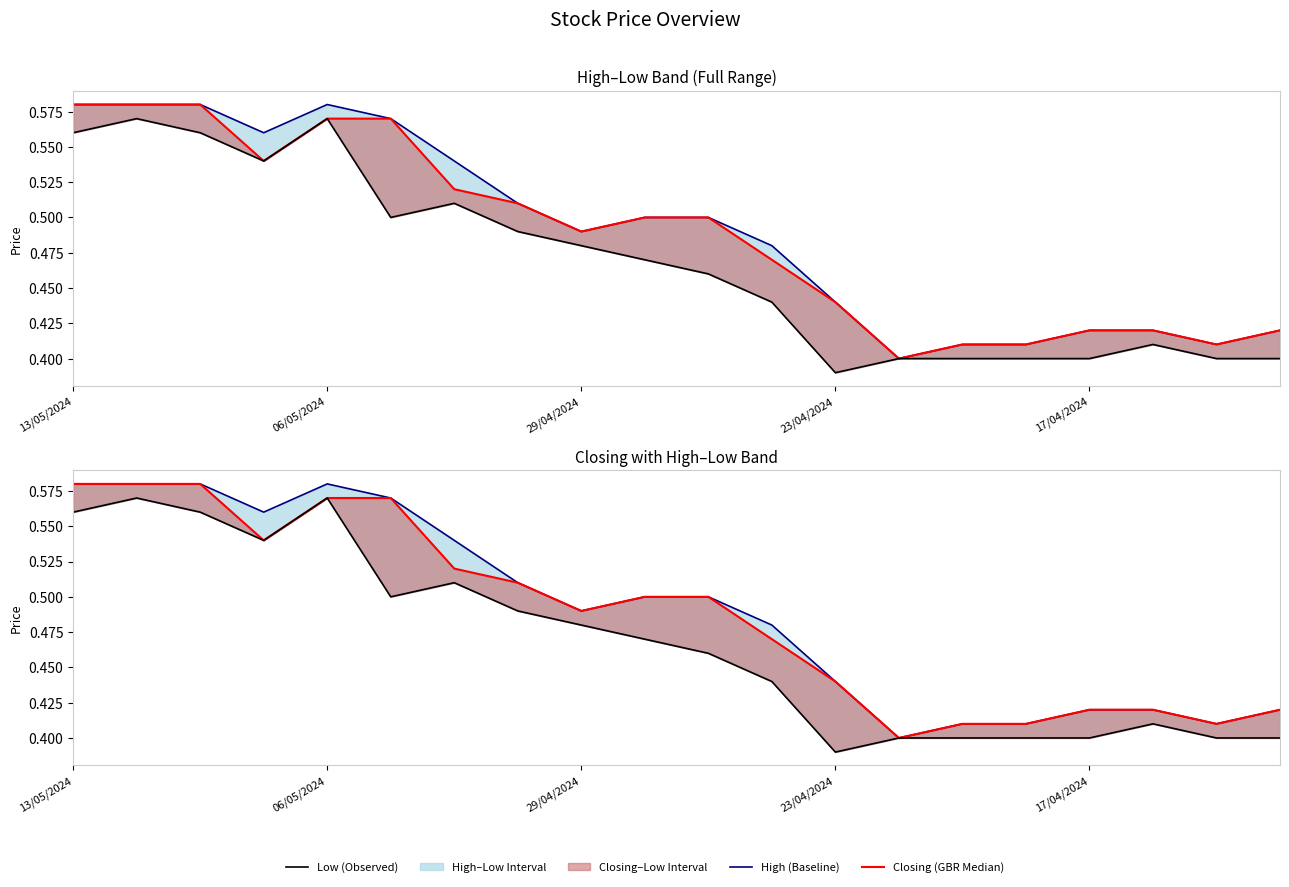

What is the value of the High point at the 6th from the left?

0.6